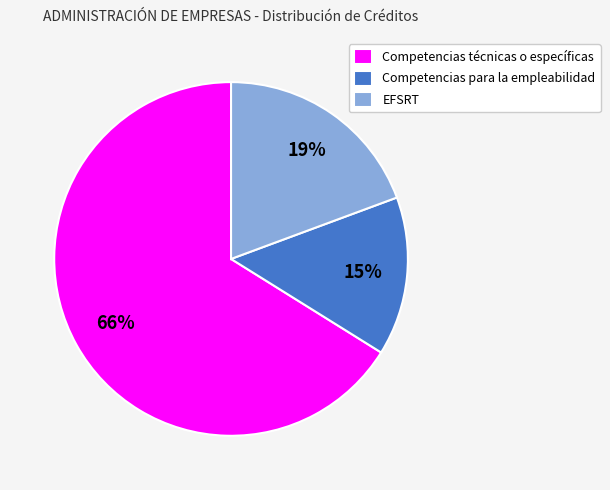

Combined, do Competencias para la empleabilidad and Competencias técnicas o específicas account for over 50%?

Yes